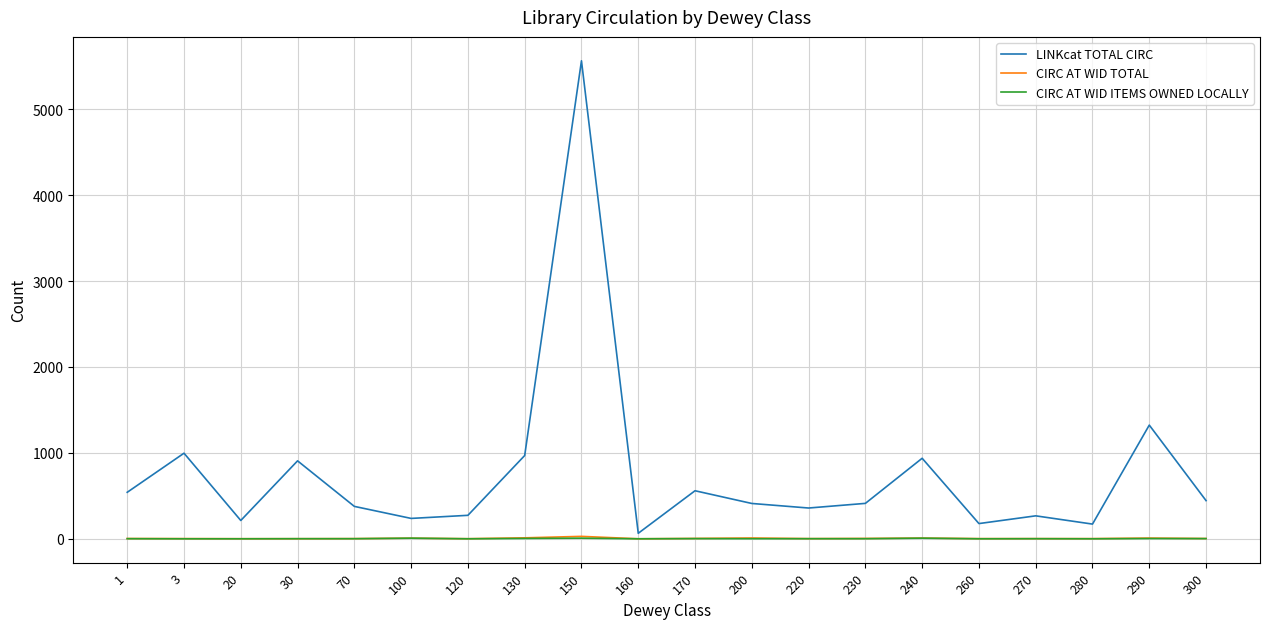

Which series has the largest total across all categories?

LINKcat TOTAL CIRC